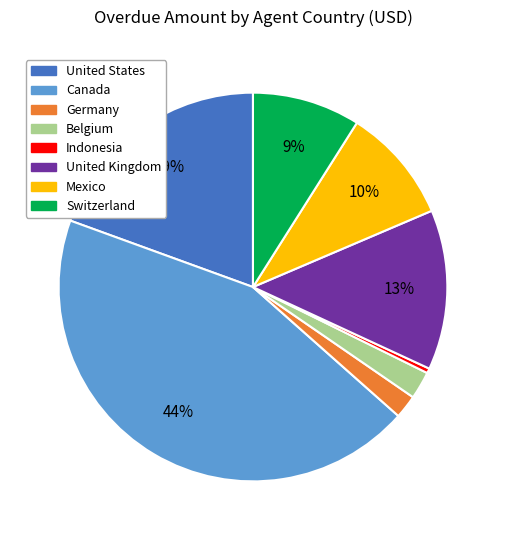

Is there a majority slice in this chart?

No